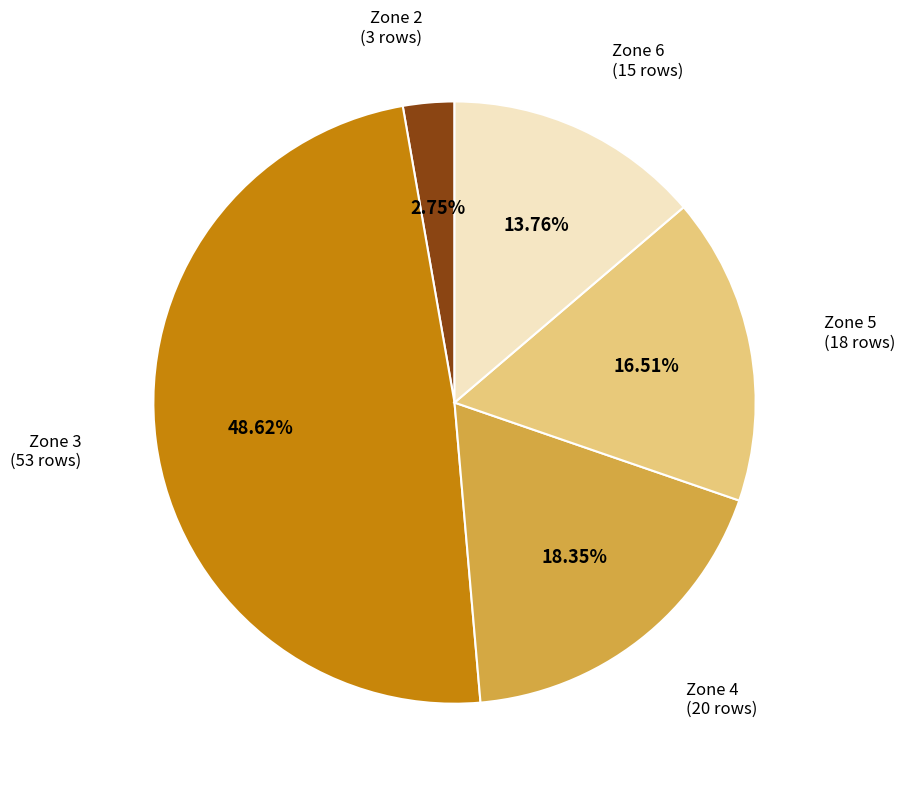

Does any single category account for the majority?

No